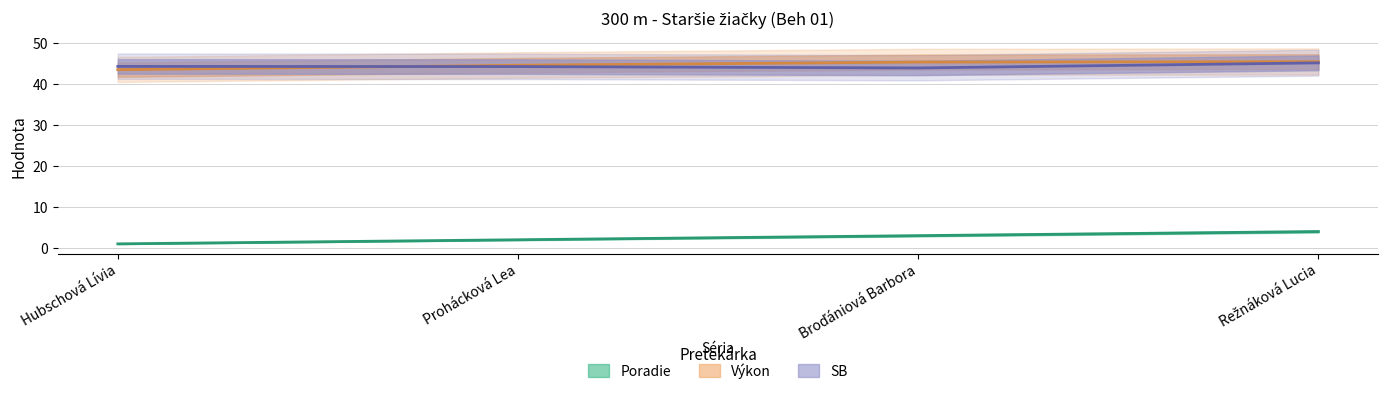

Which has a higher value, Prohácková Lea or Hubschová Lívia?

Prohácková Lea